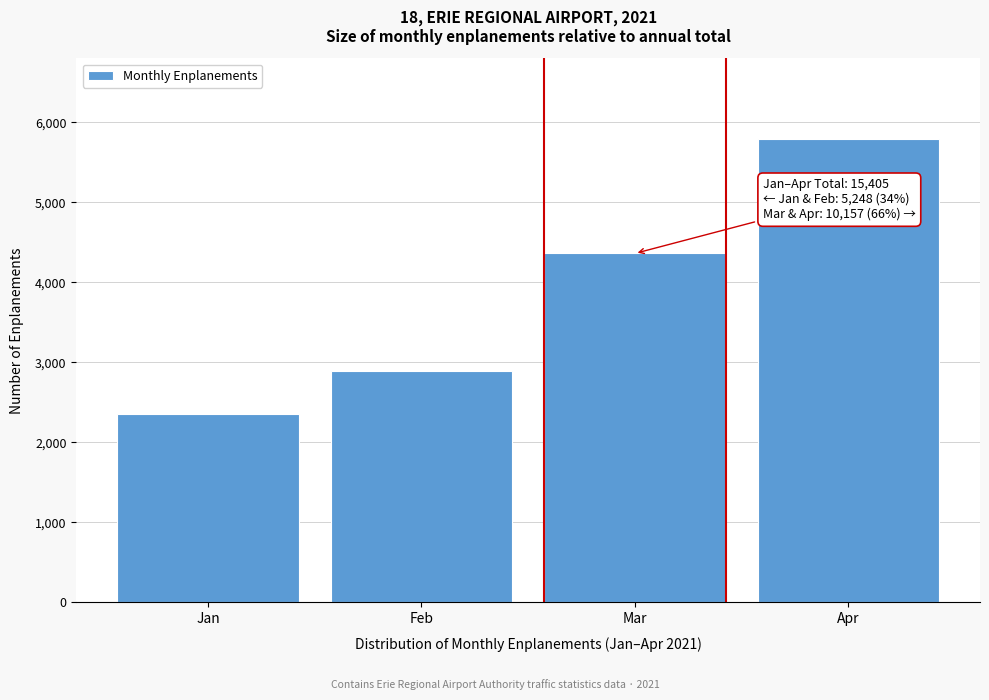

Reading left to right, extract all data points from this chart.

2360	2888	4361	5796